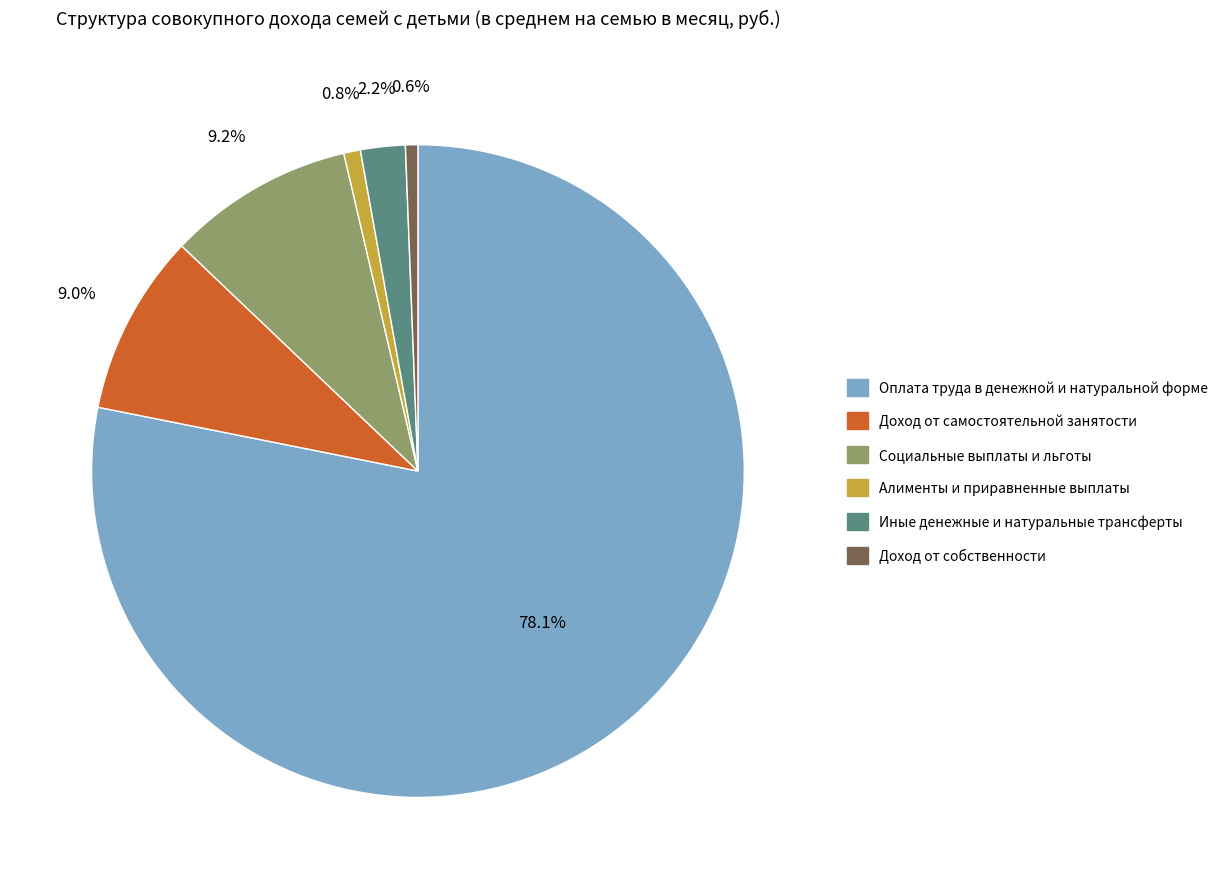

Is it true that Иные денежные и натуральные трансферты is 9% of the pie?

False